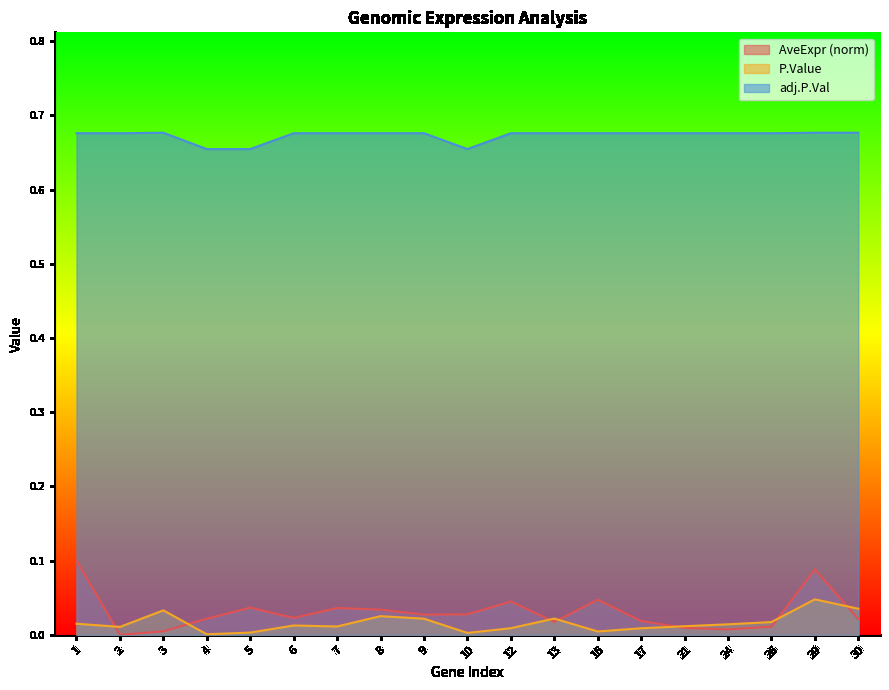

Which series has the largest range (max minus min)?

AveExpr (norm)